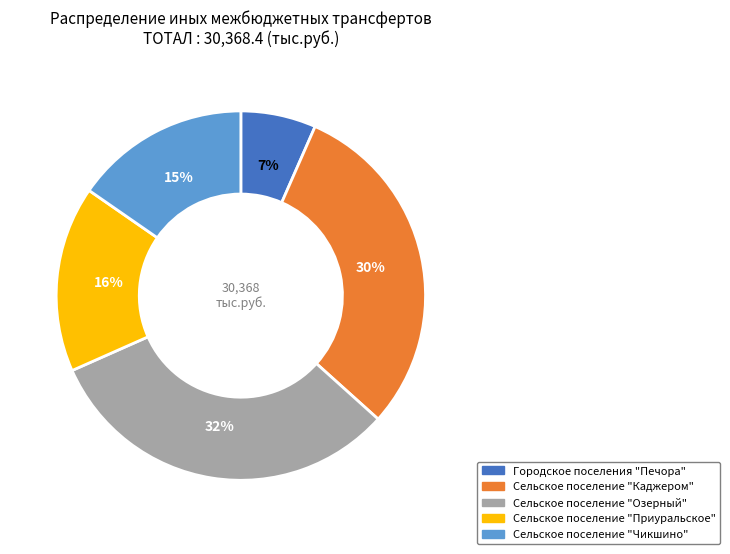

To the nearest percent, what is the difference between the Городское поселения "Печора" and Сельское поселение "Каджером" slice percentages?

23%